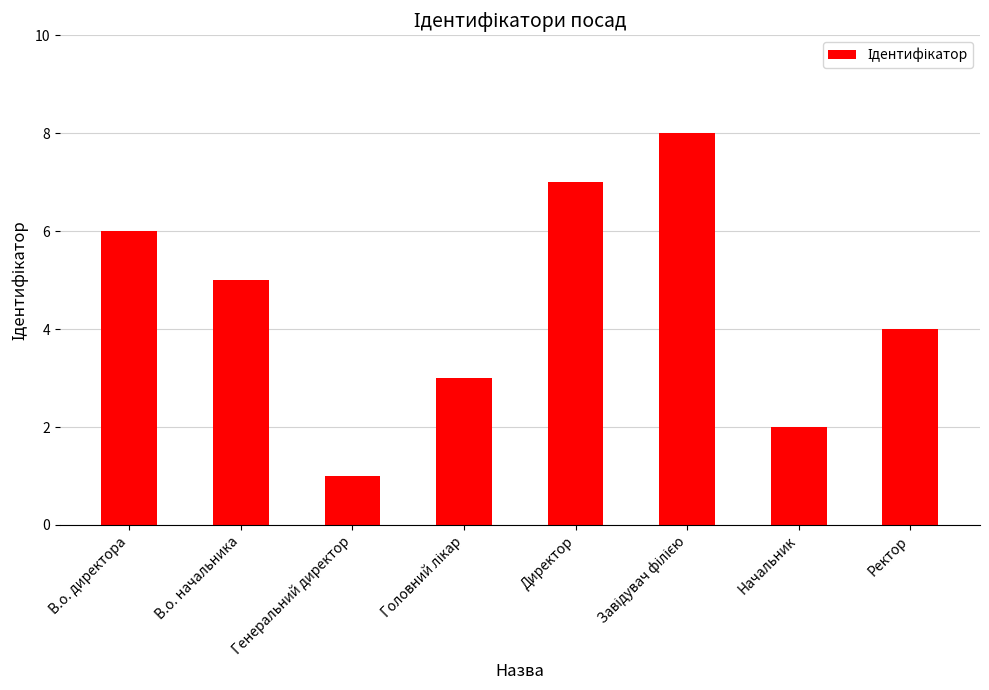

What is the ratio of the value at Начальник to the value at Директор?

0.3